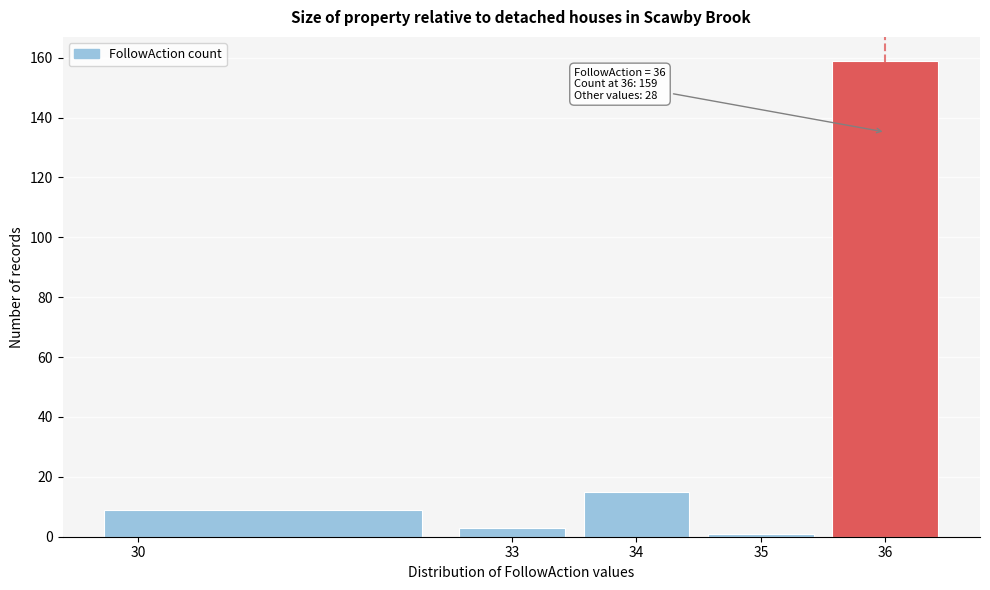

Over which range of the x-axis is the bar tallest?

35.5 to 36.5